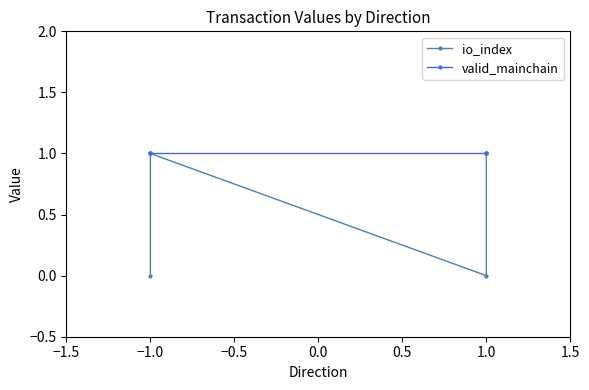

What is the total value across all series at 1.0?

1